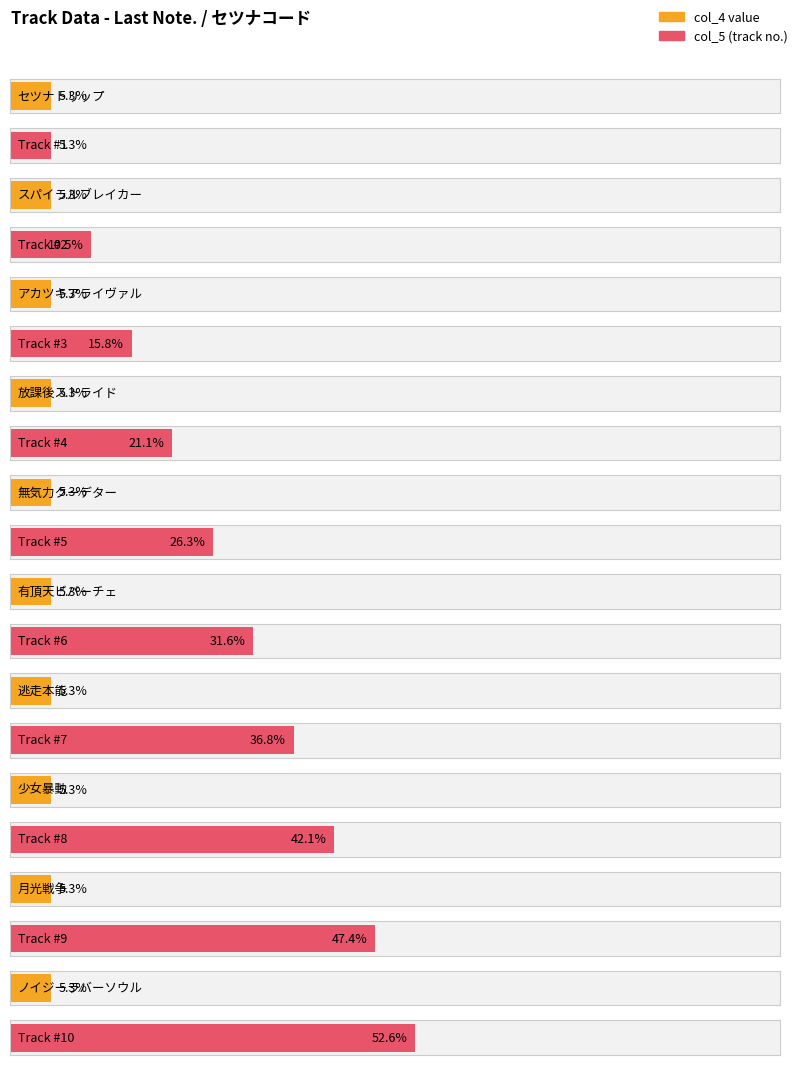

Between セツナコード and セツナコード, which is larger?

セツナコード